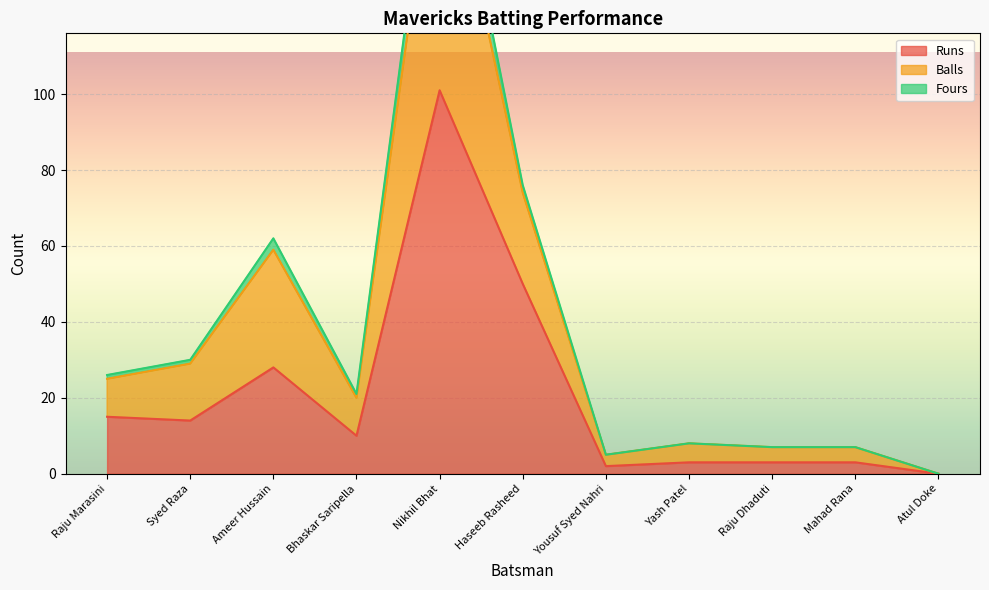

What is the highest value of the Runs series?

101